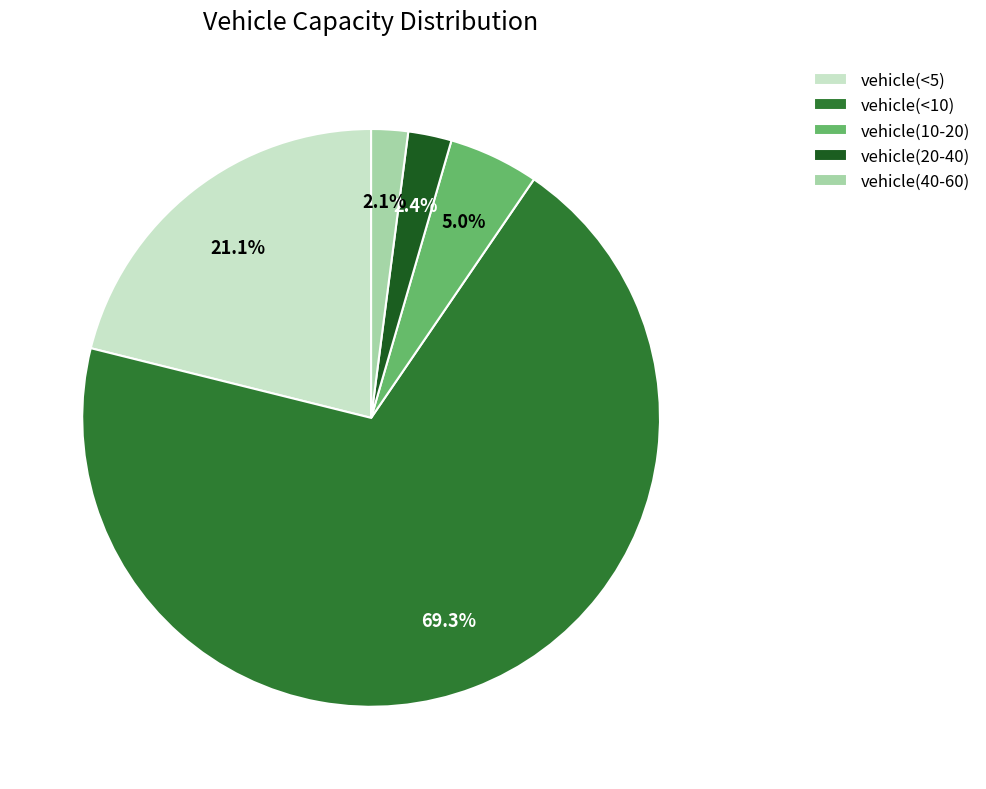

What percentage is NOT represented by vehicle(40-60)?

97.9%